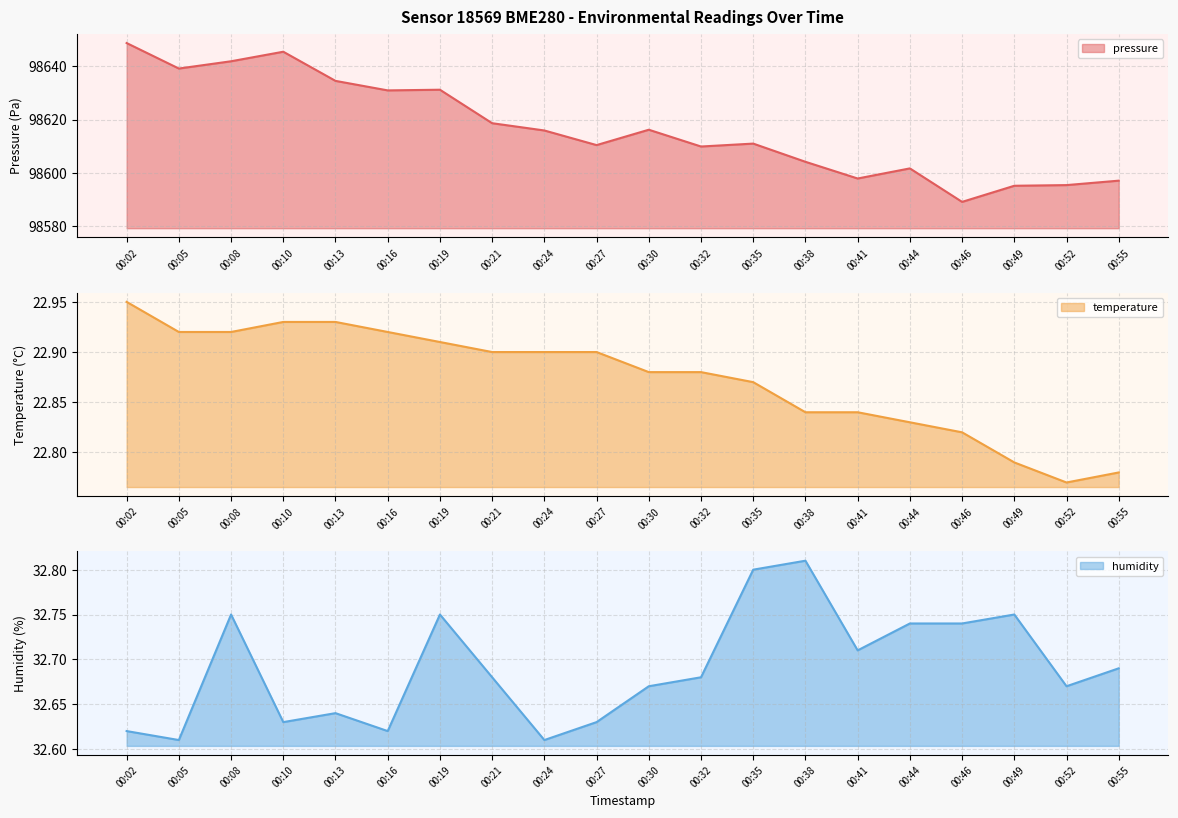

At which label does temperature reach its minimum?

00:52